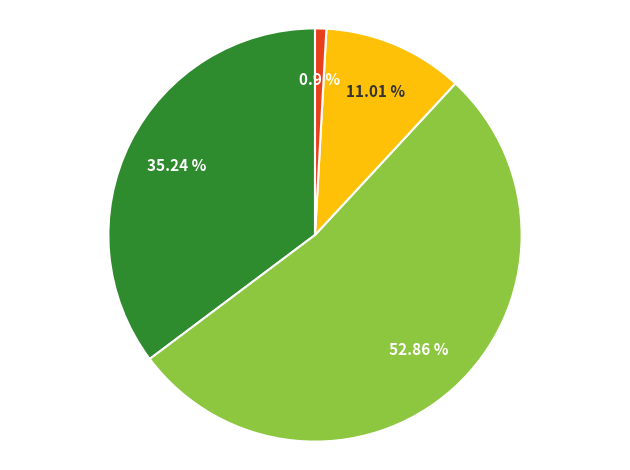

Is there a majority slice in this chart?

Yes